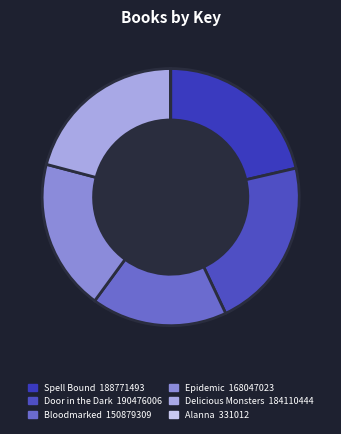

To the nearest percent, what is the average slice percentage?

17%